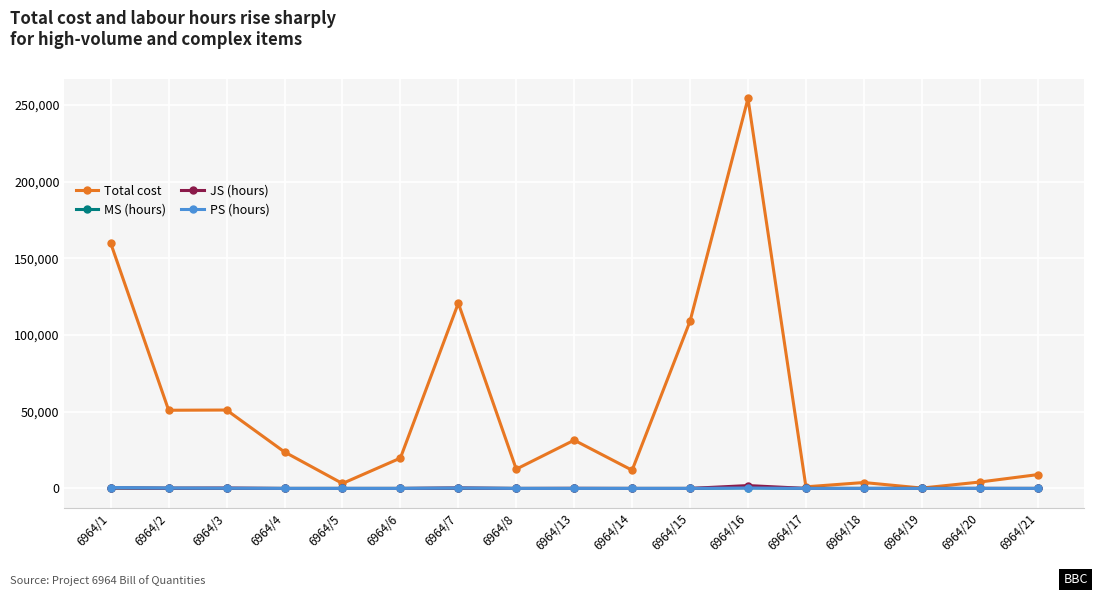

True or false: JS (hours) has more than 0 points higher than both neighbors.

True